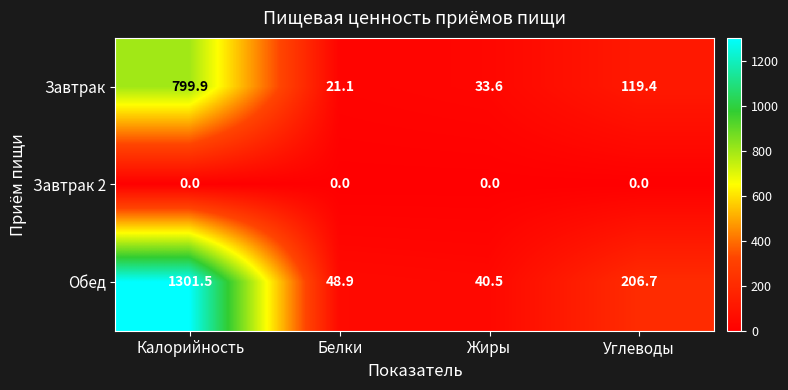

Which category has the highest value in the Обед series?

Калорийность